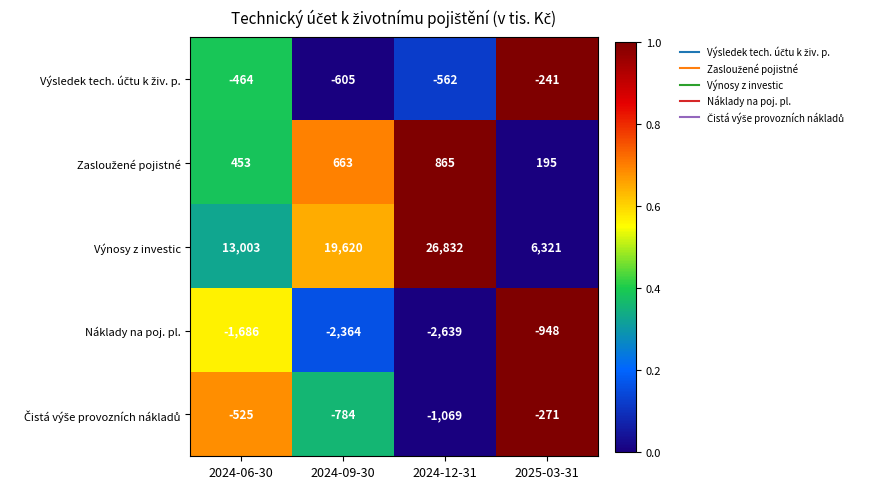

What is the spread (max minus min) of values at 2024-09-30?

21984